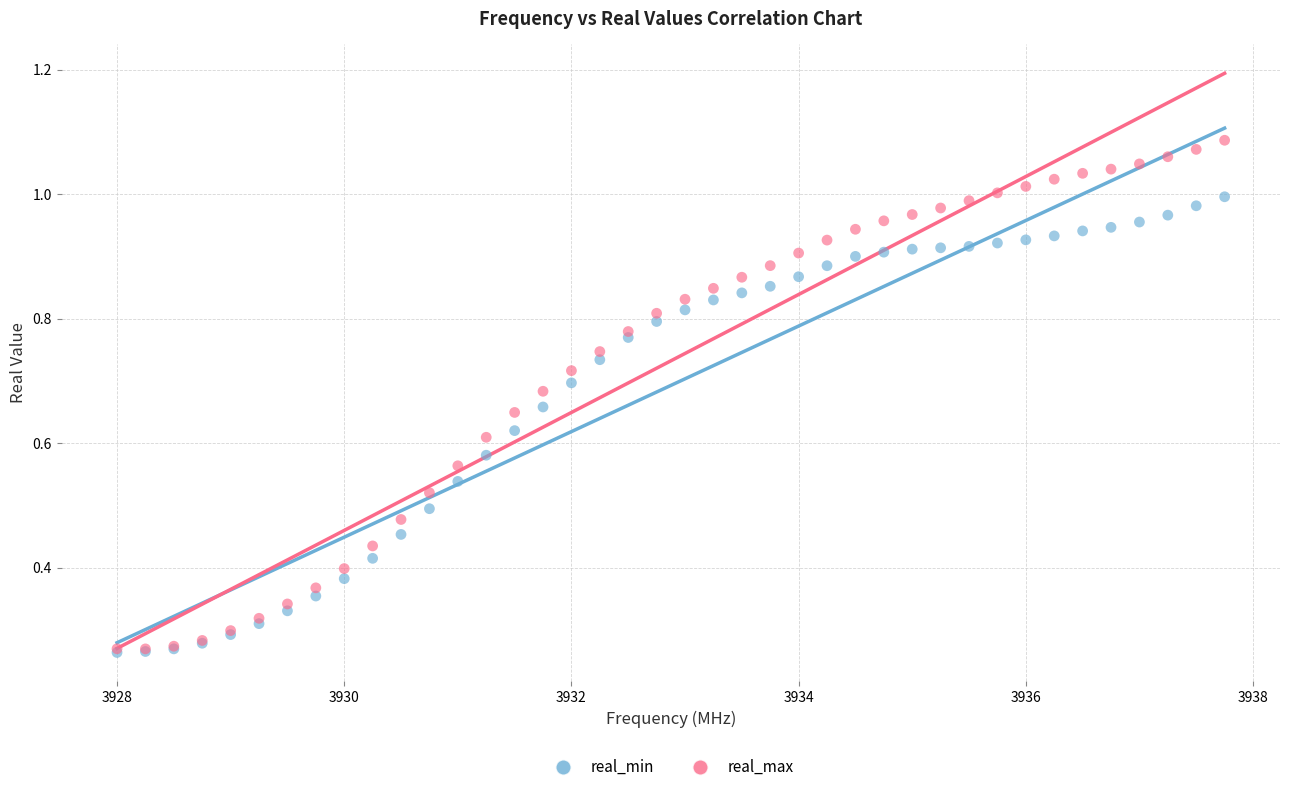

What are all the series names shown in the legend?

real_min, real_max